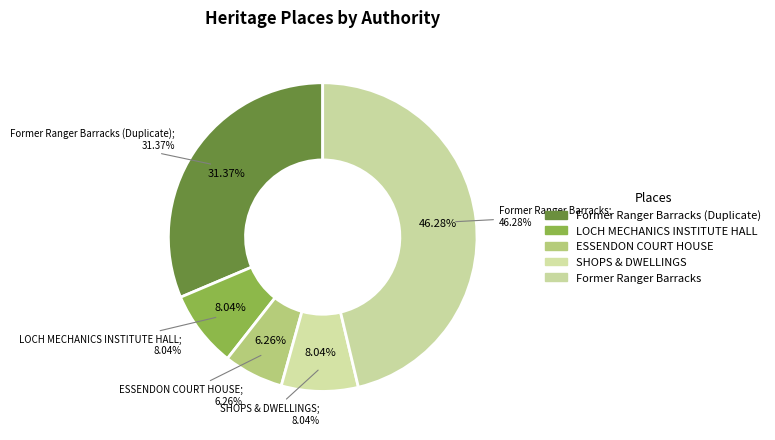

The Former Ranger Barracks (Duplicate) slice represents 21% of the pie. True or false?

False